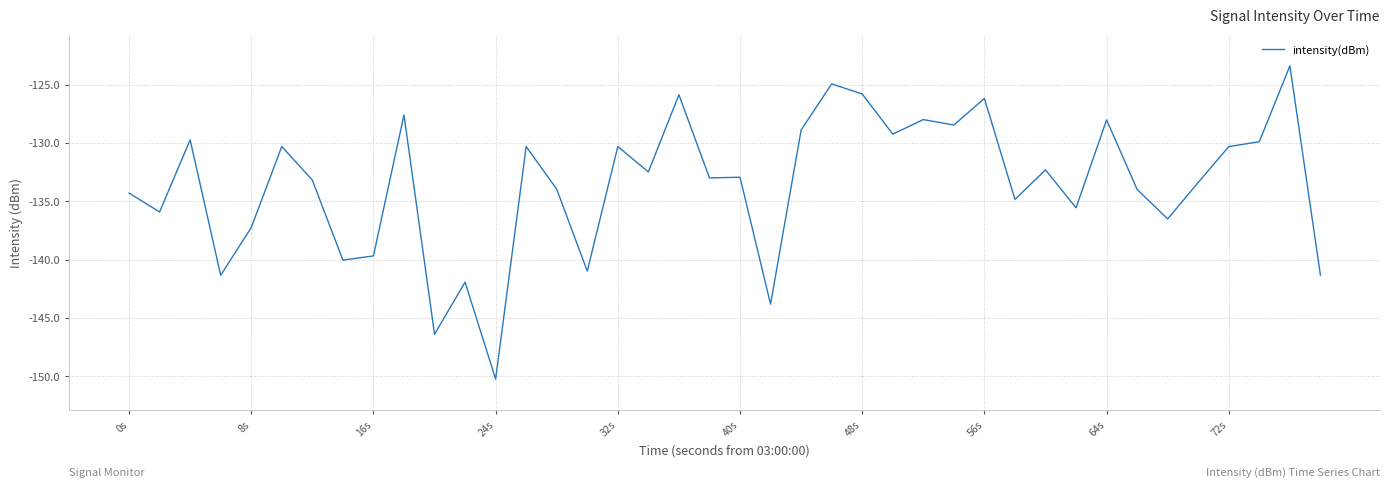

What is the greatest value displayed?

-123.4